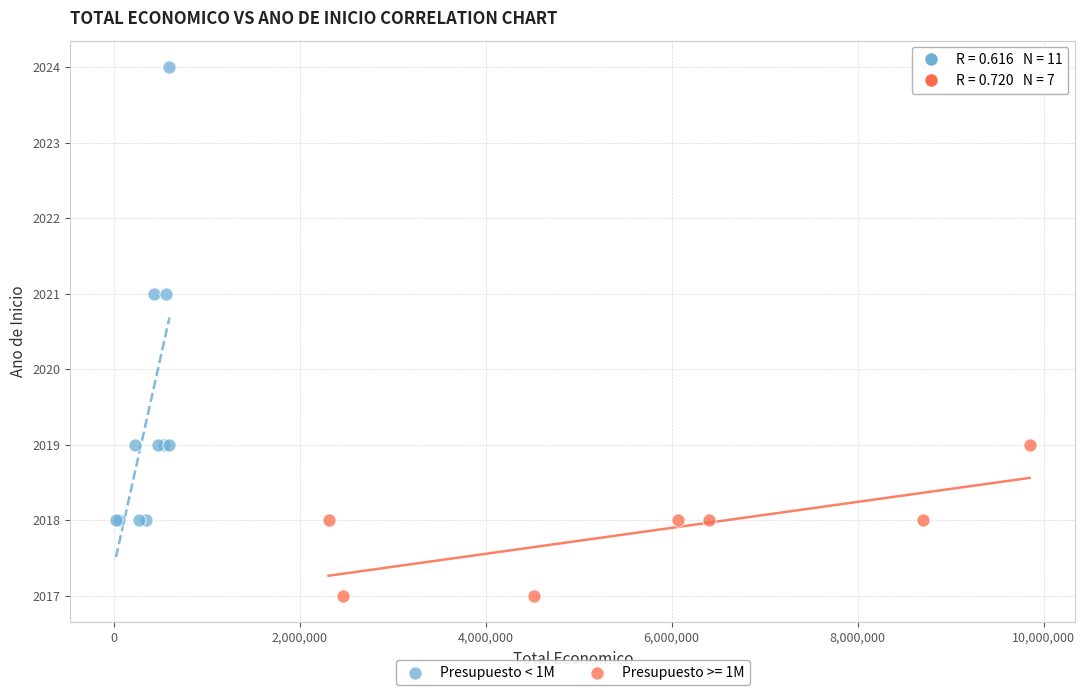

Which series contains the lowest Y value?

Presupuesto >= 1M